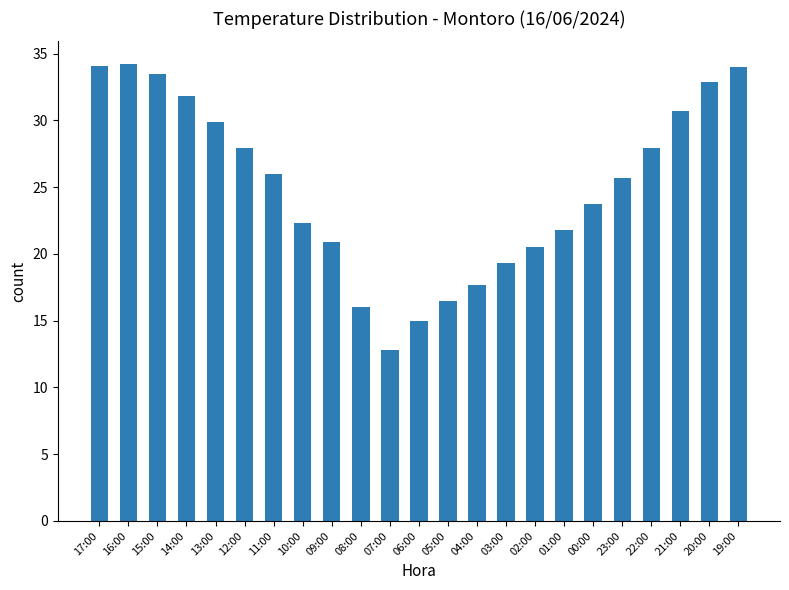

What is the label of the 17th bar from the right?

11:00